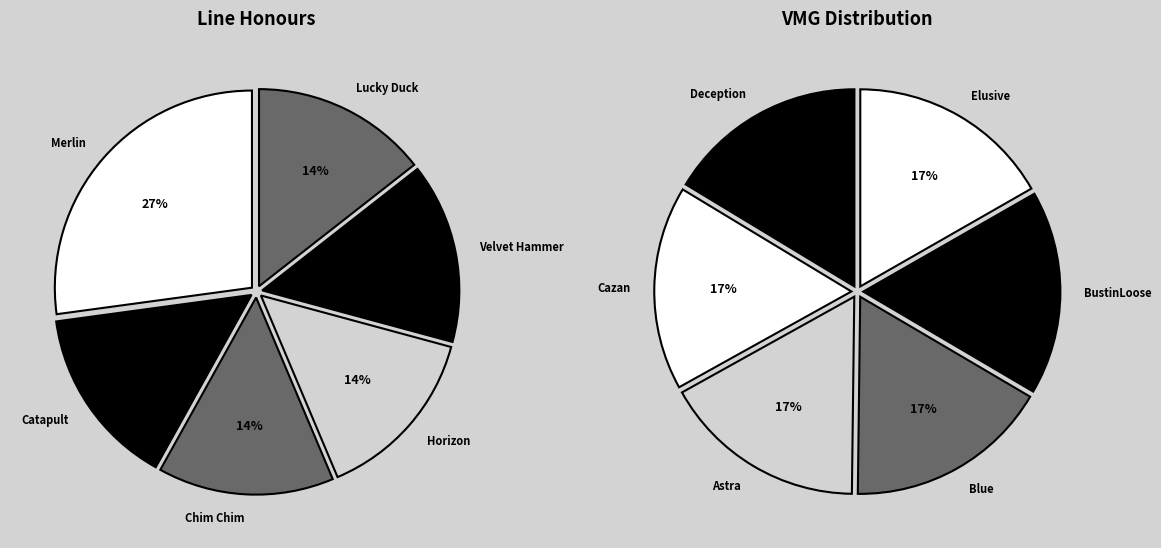

What is the change in value from Catapult to Horizon?

-0.1